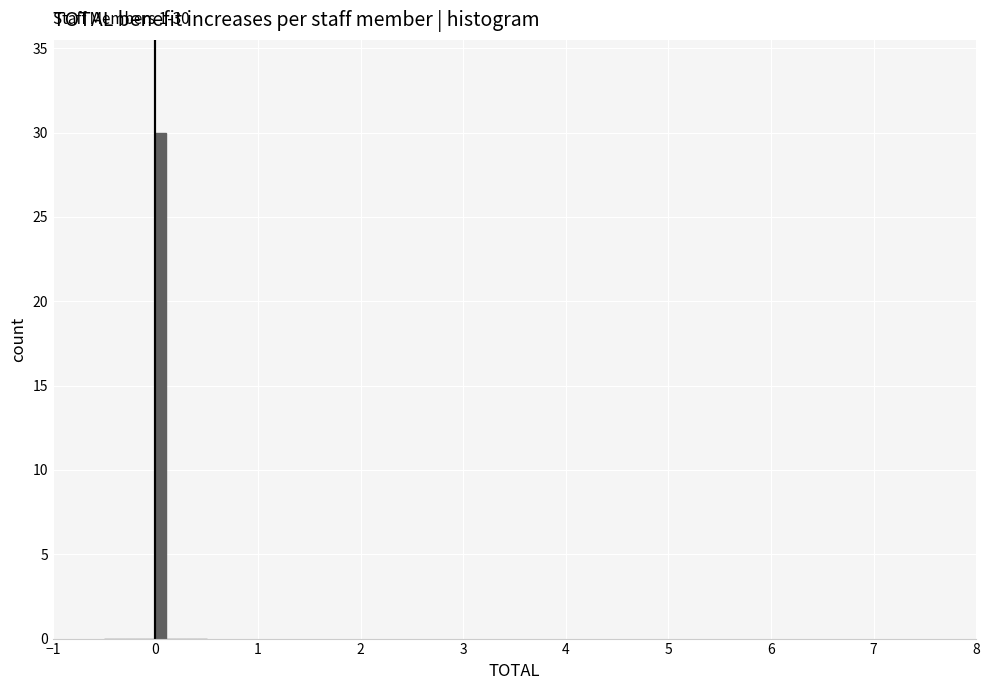

Read against the x-axis, roughly where is the centre of the tallest bar?

0.1